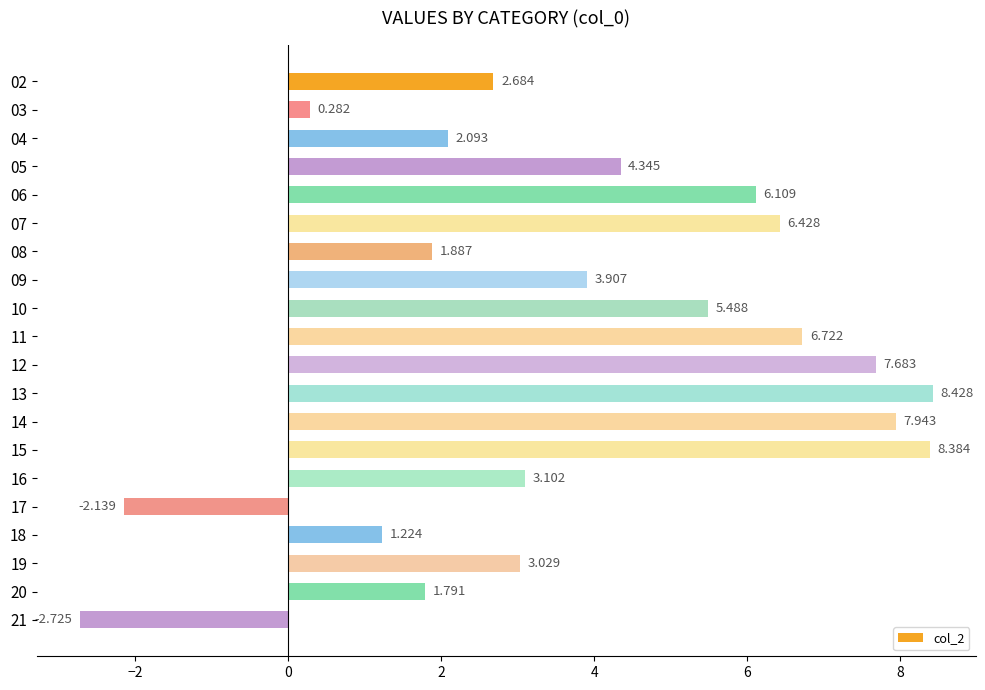

List the labels in order of value, largest first.

13, 15, 14, 12, 11, 07, 06, 10, 05, 09, 16, 19, 02, 04, 08, 20, 18, 03, 17, 21